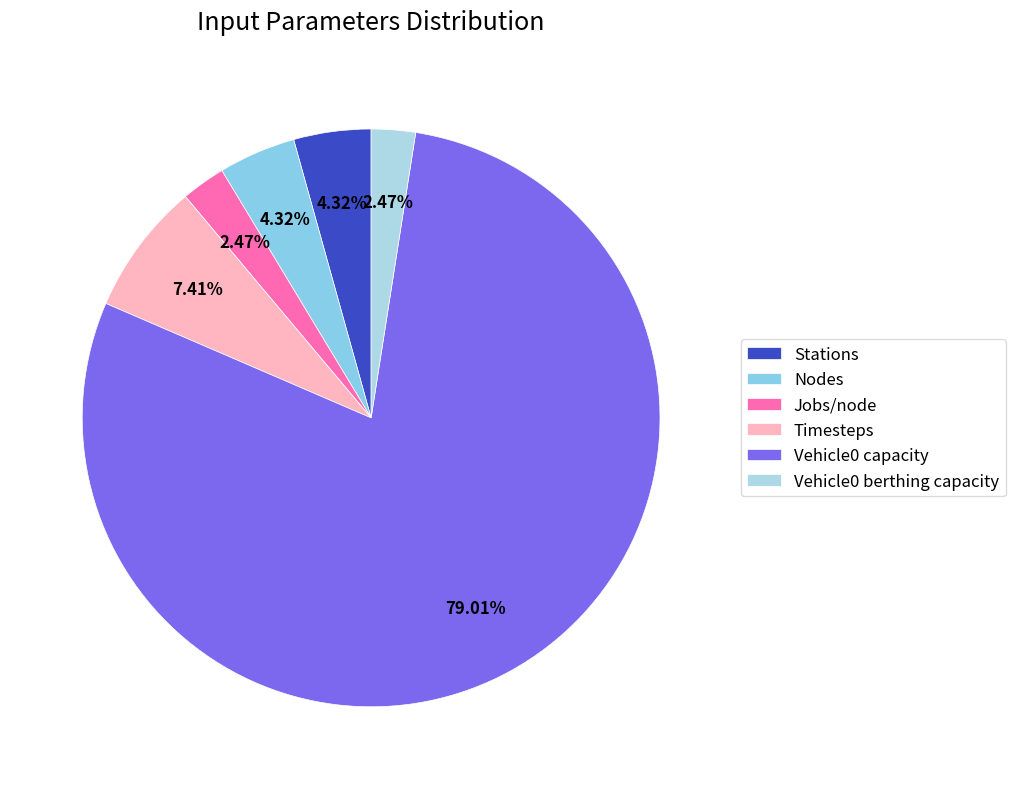

What is the change in value from Nodes to Timesteps?

+5